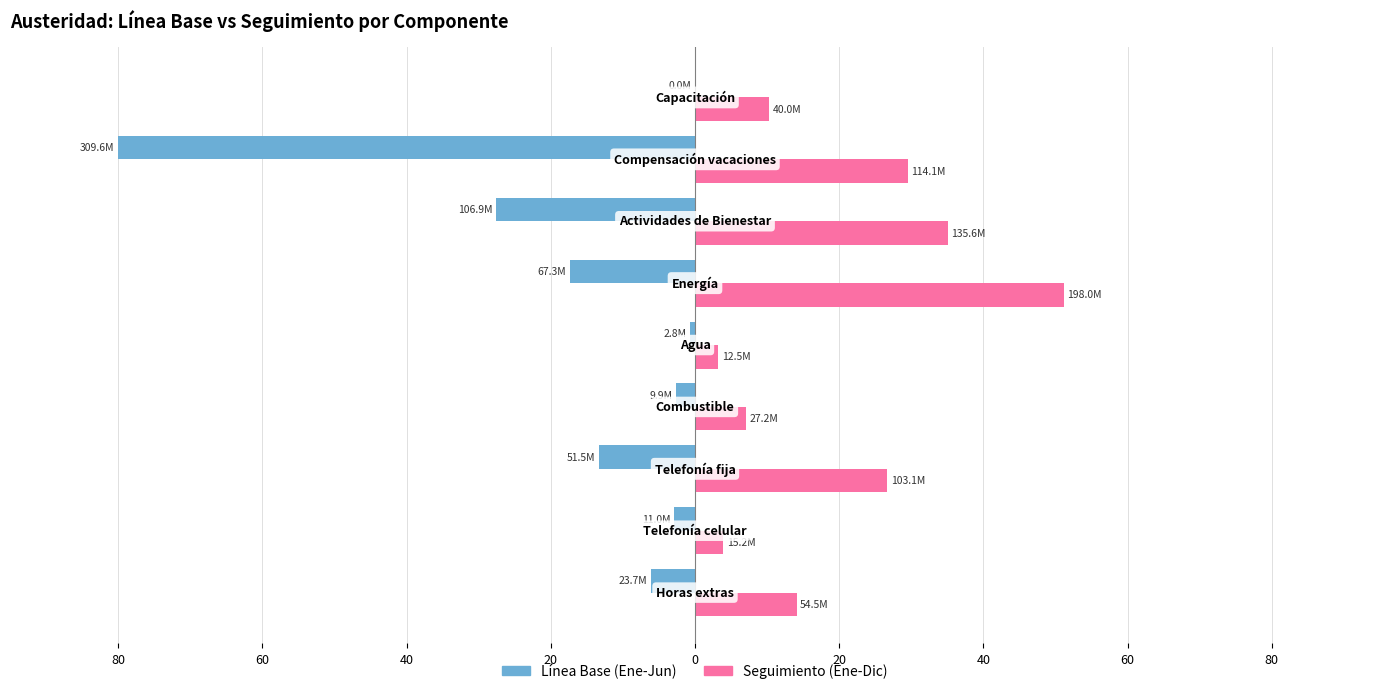

What are all the series names shown in the legend?

Línea Base (Ene-Jun), Seguimiento (Ene-Dic)